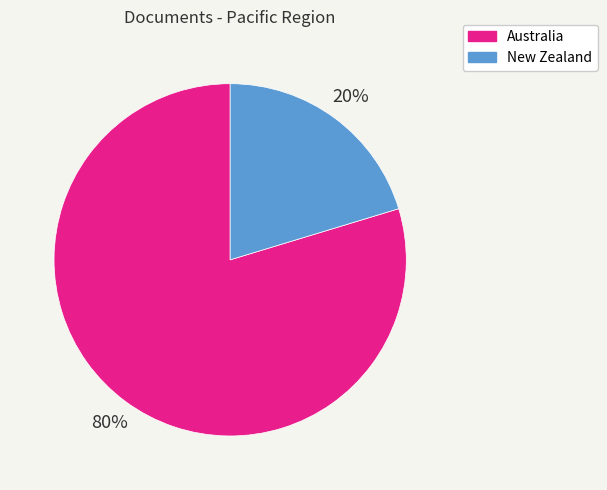

Does Australia represent more than half of the total?

Yes